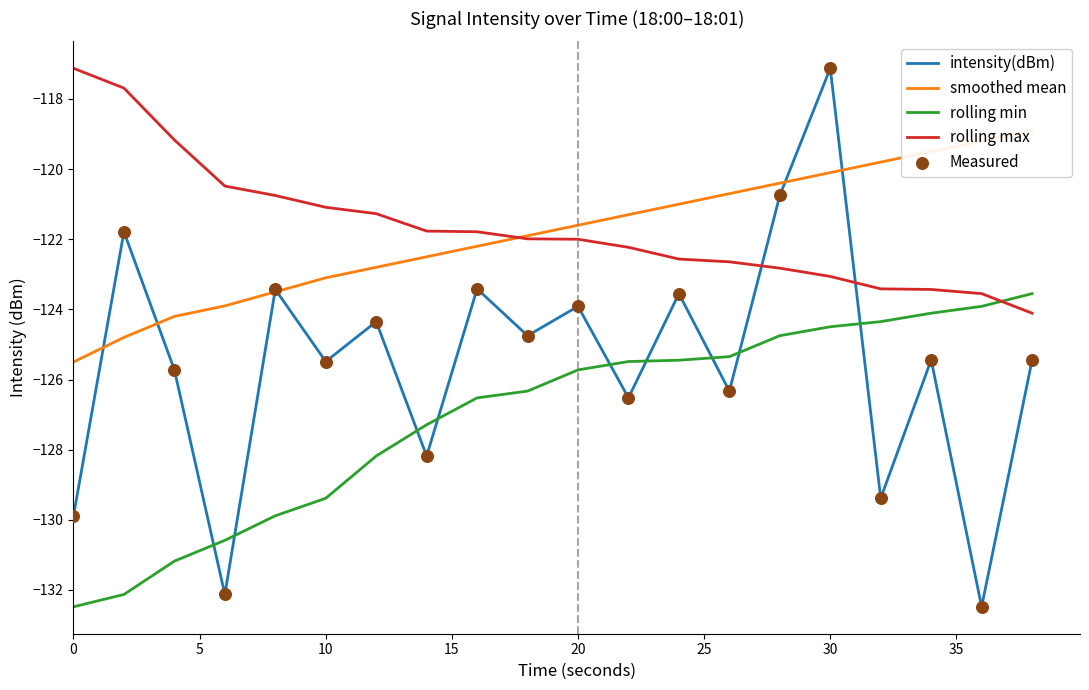

Which series reaches the maximum Y coordinate?

intensity(dBm)